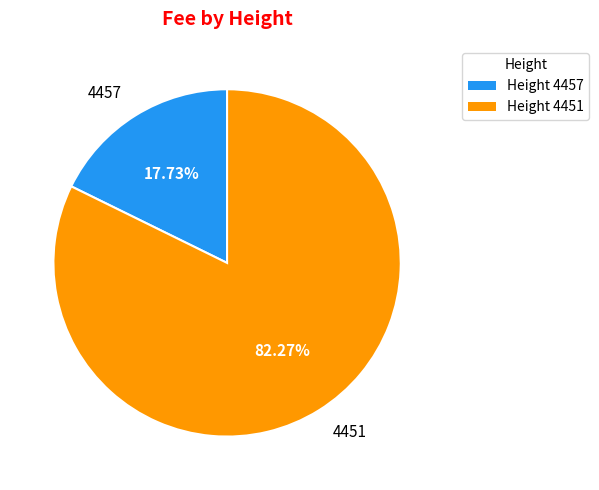

Which has a higher value, 4451 or 4457?

4451